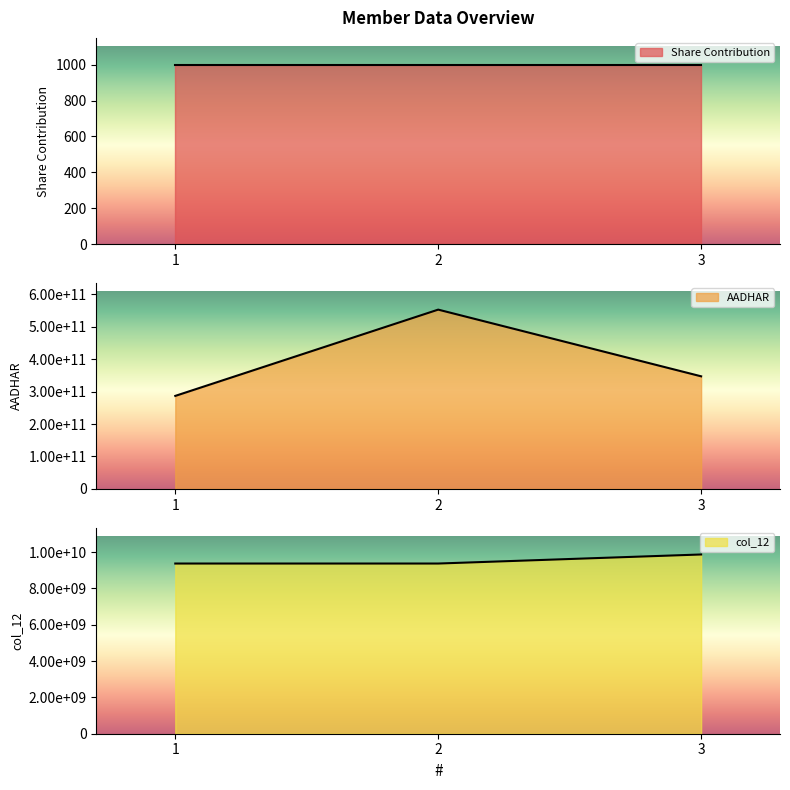

At how many categories does at least one series exceed 94587370263?

3